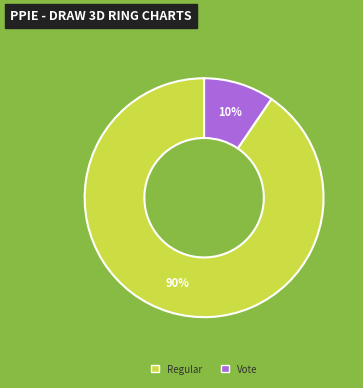

Is the sum of Vote and Regular greater than half?

Yes